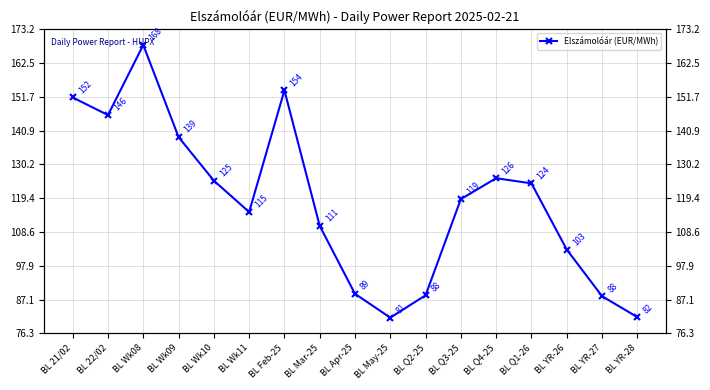

Reading right to left, what are all the values shown in this chart?

BL YR-28=81.5	BL YR-27=88.2	BL YR-26=103.0	BL Q1-26=124.1	BL Q4-25=125.8	BL Q3-25=119.1	BL Q2-25=88.5	BL May-25=81.3	BL Apr-25=88.9	BL Mar-25=110.6	BL Feb-25=153.8	BL Wk11=115.0	BL Wk10=125.0	BL Wk09=138.9	BL Wk08=168.2	BL 22/02=145.9	BL 21/02=151.5